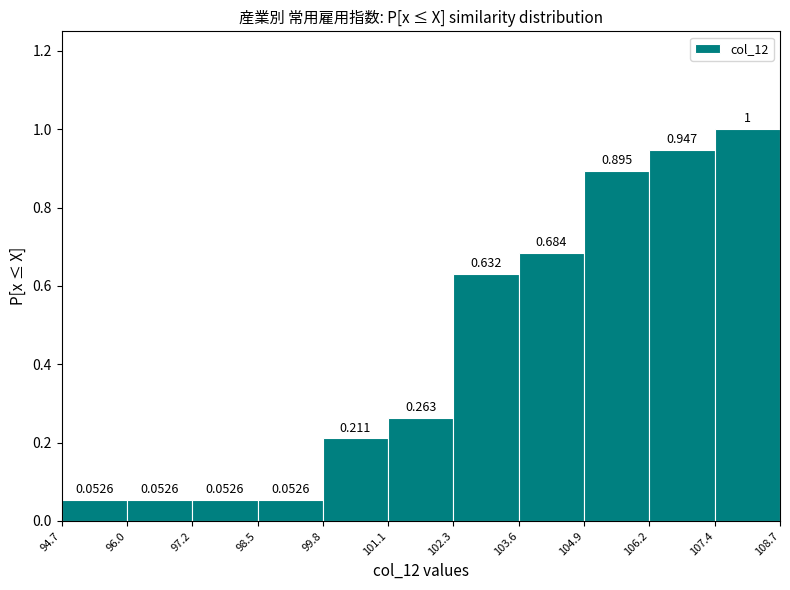

What is the height of the bar covering 106.2 to 107.4 on the x-axis?

0.9474